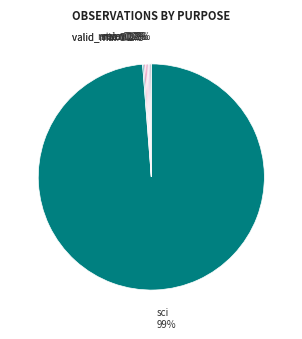

Is there a majority slice in this chart?

Yes